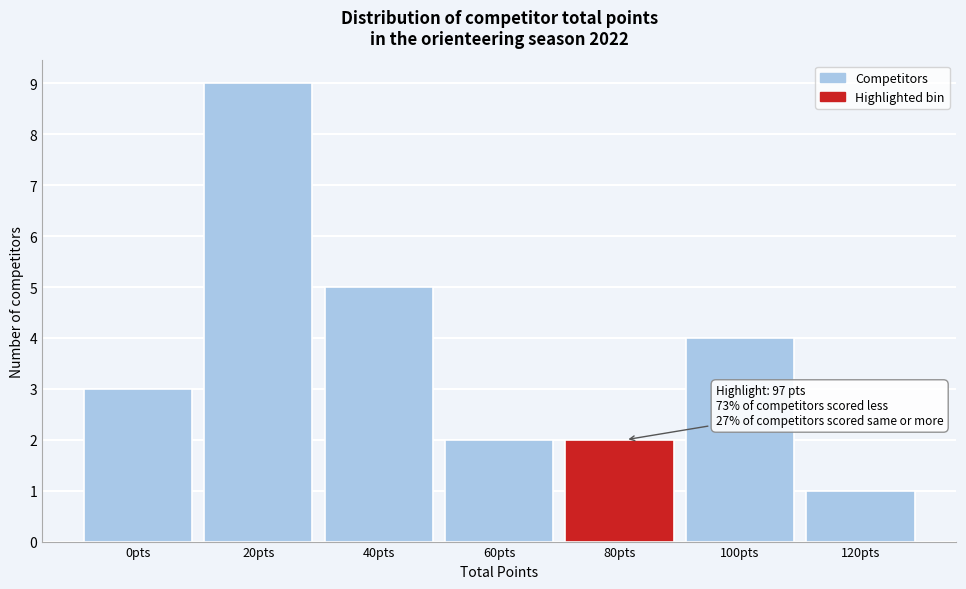

Reading left to right, what are all the values shown in this chart?

3	9	5	2	2	4	1